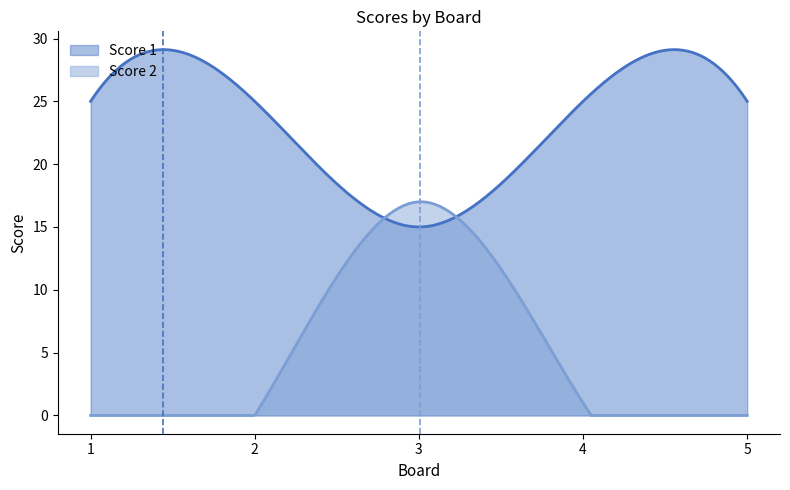

What is the average value of the Score 1 series?

23.3